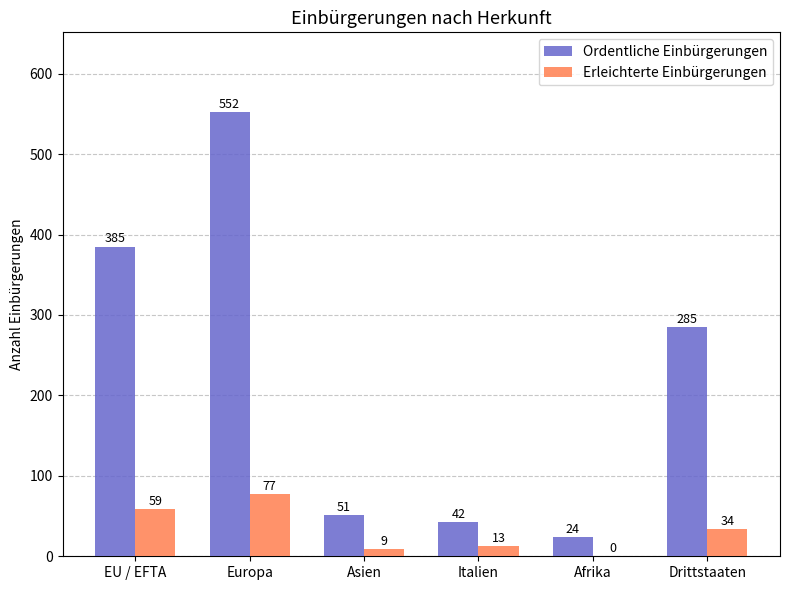

The value of Ordentliche Einbürgerungen at EU / EFTA is 598. True or false?

False